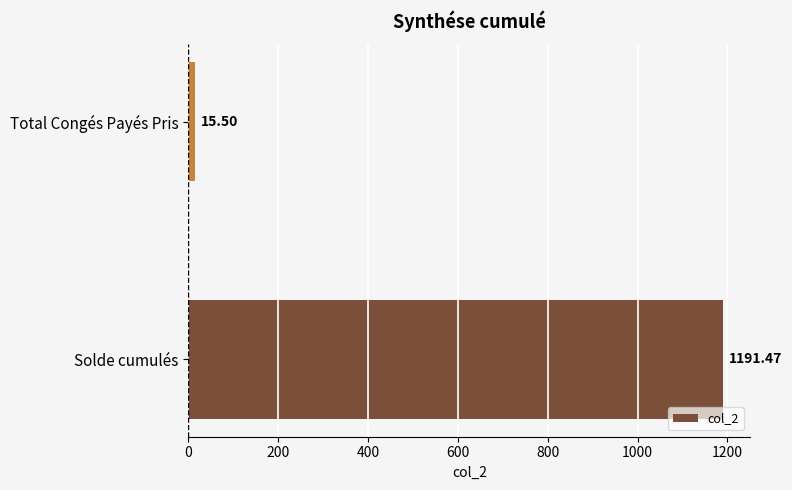

Where is the data nearest to the value 603?

Total Congés Payés Pris